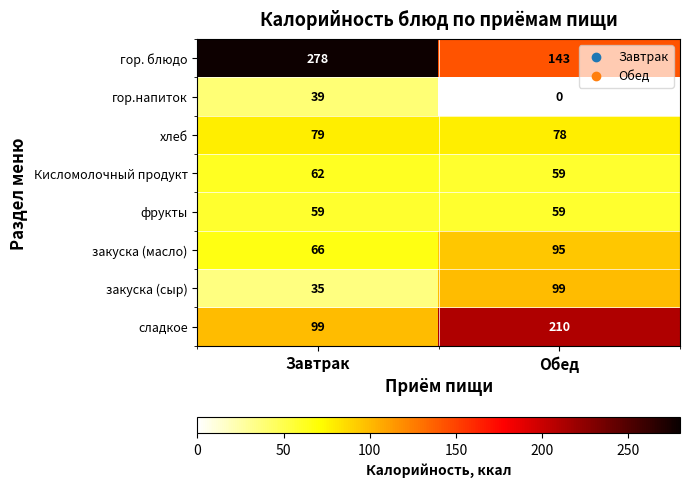

What is the difference between the highest and lowest values at Обед?

210